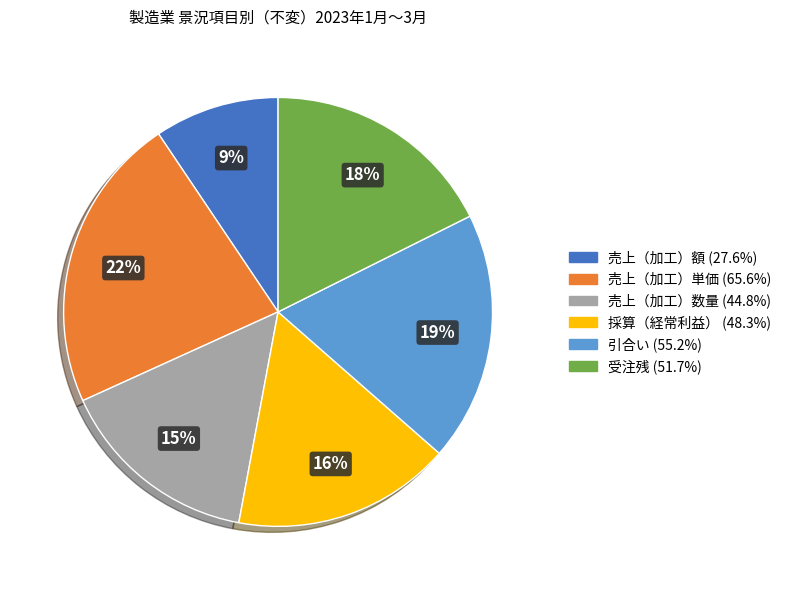

To the nearest percent, what is the average slice percentage?

17%